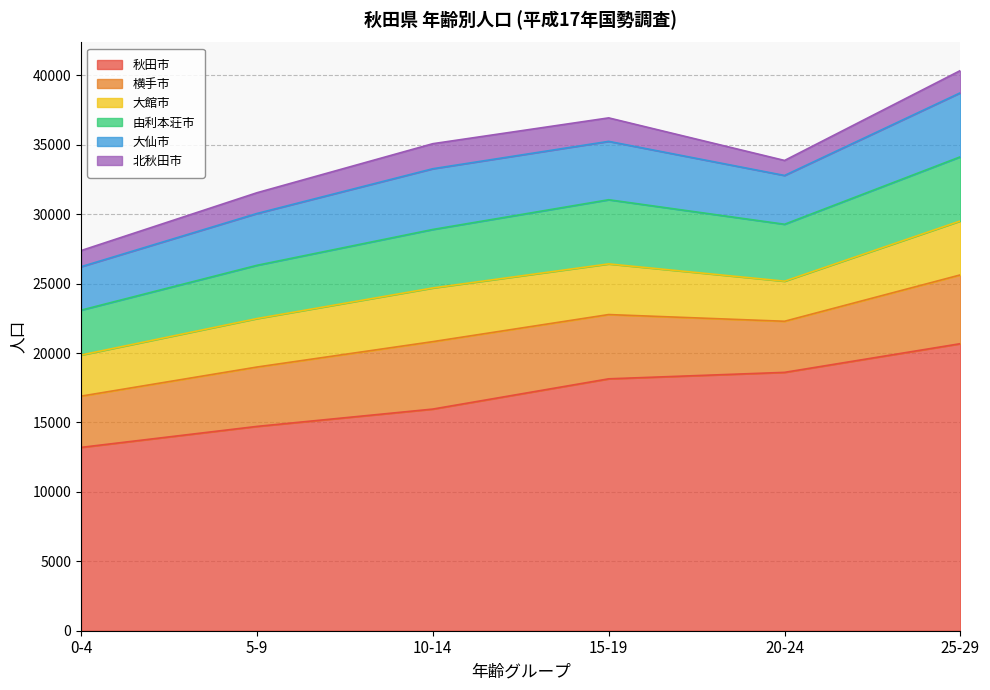

Which category has the lowest value across all series?

20-24